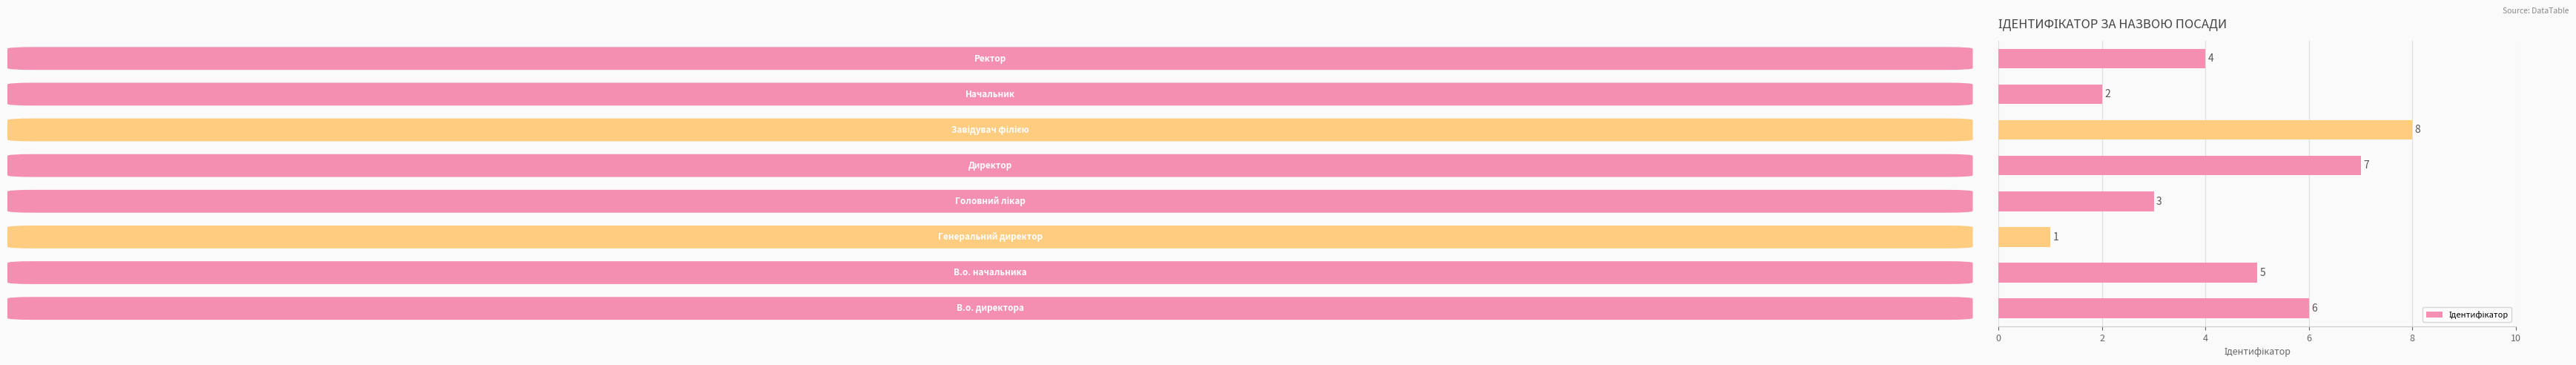

Count the values in the range 3 to 7.

5